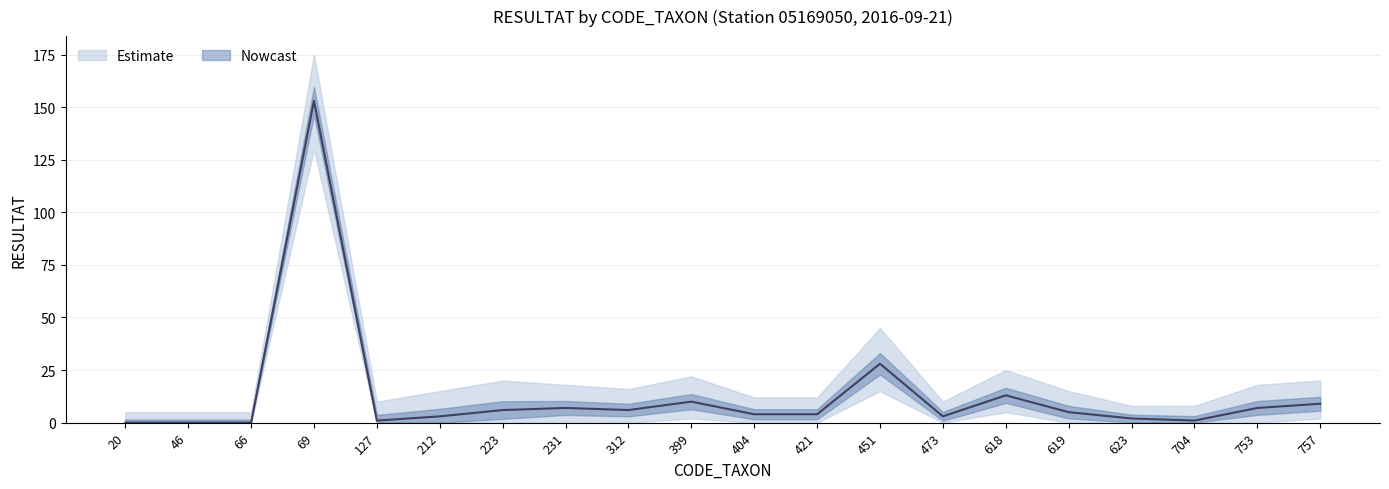

Reading left to right, list all the values displayed in this chart.

RESULTAT: CODE_TAXON_20=0	CODE_TAXON_46=0	CODE_TAXON_66=0	CODE_TAXON_69=153	CODE_TAXON_127=1	CODE_TAXON_212=3	CODE_TAXON_223=6	CODE_TAXON_231=7	CODE_TAXON_312=6	CODE_TAXON_399=10	CODE_TAXON_404=4	CODE_TAXON_421=4	CODE_TAXON_451=28	CODE_TAXON_473=3	CODE_TAXON_618=13	CODE_TAXON_619=5	CODE_TAXON_623=2	CODE_TAXON_704=1	CODE_TAXON_753=7	CODE_TAXON_757=9
RESULTAT_upper: CODE_TAXON_20=5	CODE_TAXON_46=5	CODE_TAXON_66=5	CODE_TAXON_69=175	CODE_TAXON_127=10	CODE_TAXON_212=15	CODE_TAXON_223=20	CODE_TAXON_231=18	CODE_TAXON_312=16	CODE_TAXON_399=22	CODE_TAXON_404=12	CODE_TAXON_421=12	CODE_TAXON_451=45	CODE_TAXON_473=10	CODE_TAXON_618=25	CODE_TAXON_619=15	CODE_TAXON_623=8	CODE_TAXON_704=8	CODE_TAXON_753=18	CODE_TAXON_757=20
RESULTAT_lower: CODE_TAXON_20=0	CODE_TAXON_46=0	CODE_TAXON_66=0	CODE_TAXON_69=130	CODE_TAXON_127=0	CODE_TAXON_212=0	CODE_TAXON_223=0	CODE_TAXON_231=0	CODE_TAXON_312=0	CODE_TAXON_399=2	CODE_TAXON_404=0	CODE_TAXON_421=0	CODE_TAXON_451=15	CODE_TAXON_473=0	CODE_TAXON_618=5	CODE_TAXON_619=0	CODE_TAXON_623=0	CODE_TAXON_704=0	CODE_TAXON_753=0	CODE_TAXON_757=2